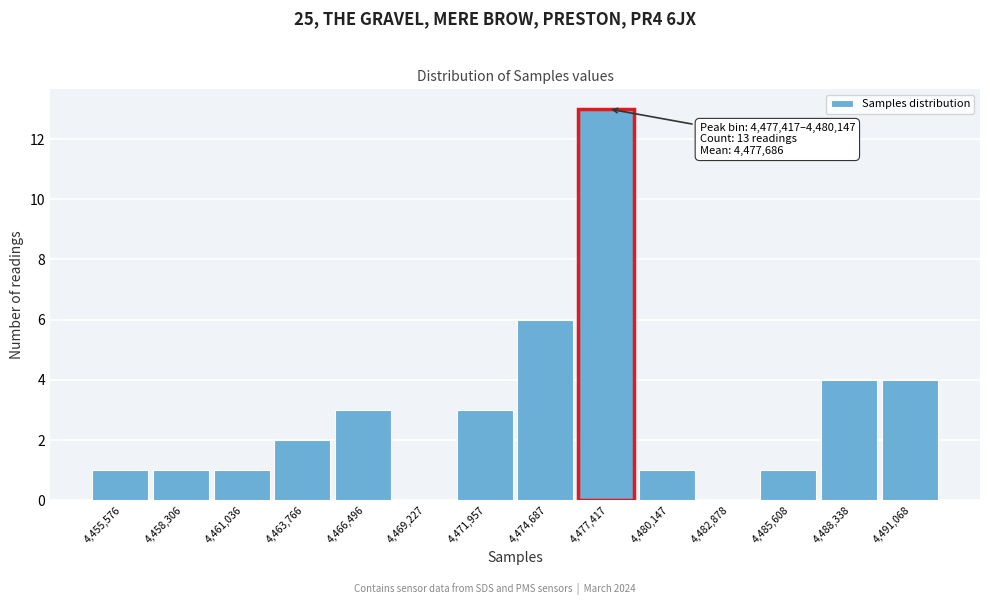

Reading right to left, list all the values displayed in this chart.

4,491,068=4	4,488,338=4	4,485,608=1	4,482,878=0	4,480,147=1	4,477,417=13	4,474,687=6	4,471,957=3	4,469,227=0	4,466,496=3	4,463,766=2	4,461,036=1	4,458,306=1	4,455,576=1